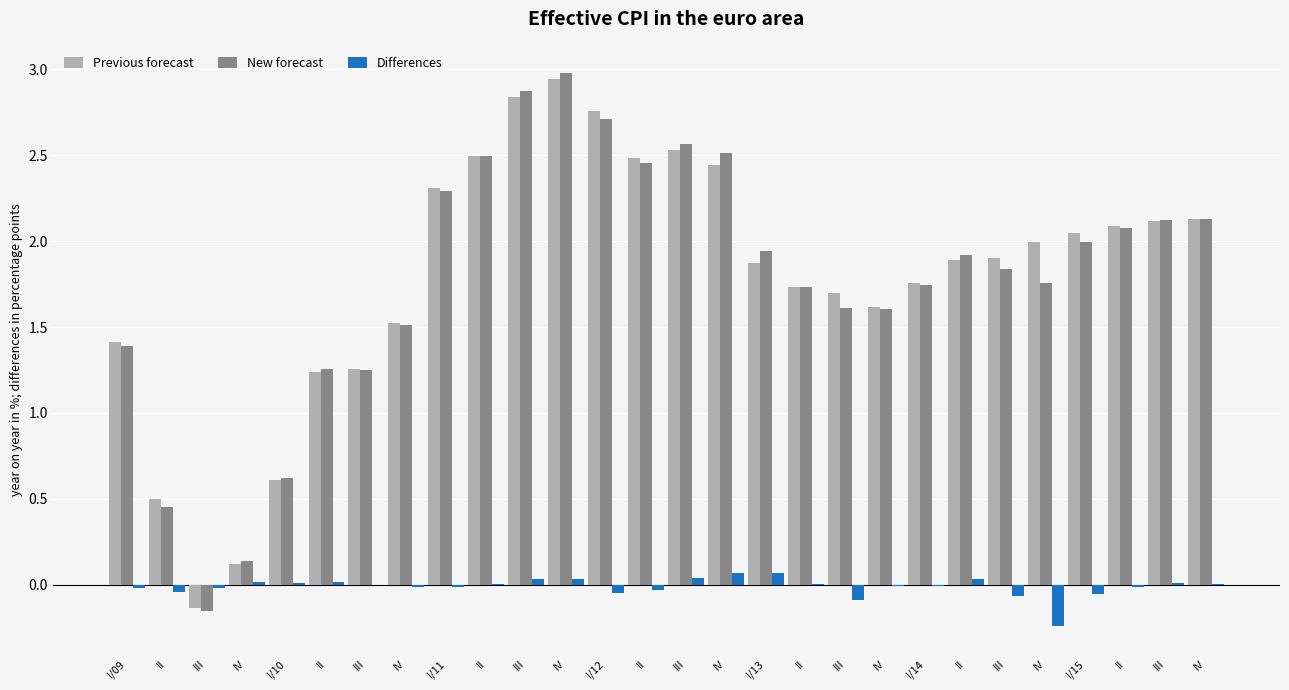

Reading left to right, transcribe all the data shown in this chart.

Previous forecast: I/09=1.4	II=0.5	III=-0.1	IV=0.1	I/10=0.6	II=1.2	III=1.3	IV=1.5	I/11=2.3	II=2.5	III=2.8	IV=2.9	I/12=2.8	II=2.5	III=2.5	IV=2.4	I/13=1.9	II=1.7	III=1.7	IV=1.6	I/14=1.8	II=1.9	III=1.9	IV=2.0	I/15=2.0	II=2.1	III=2.1	IV=2.1
New forecast: I/09=1.4	II=0.5	III=-0.2	IV=0.1	I/10=0.6	II=1.3	III=1.2	IV=1.5	I/11=2.3	II=2.5	III=2.9	IV=3.0	I/12=2.7	II=2.5	III=2.6	IV=2.5	I/13=1.9	II=1.7	III=1.6	IV=1.6	I/14=1.7	II=1.9	III=1.8	IV=1.8	I/15=2.0	II=2.1	III=2.1	IV=2.1
Differences: I/09=-0.0	II=-0.0	III=-0.0	IV=0.0	I/10=0.0	II=0.0	III=-0.0	IV=-0.0	I/11=-0.0	II=0.0	III=0.0	IV=0.0	I/12=-0.0	II=-0.0	III=0.0	IV=0.1	I/13=0.1	II=0.0	III=-0.1	IV=-0.0	I/14=-0.0	II=0.0	III=-0.1	IV=-0.2	I/15=-0.1	II=-0.0	III=0.0	IV=0.0